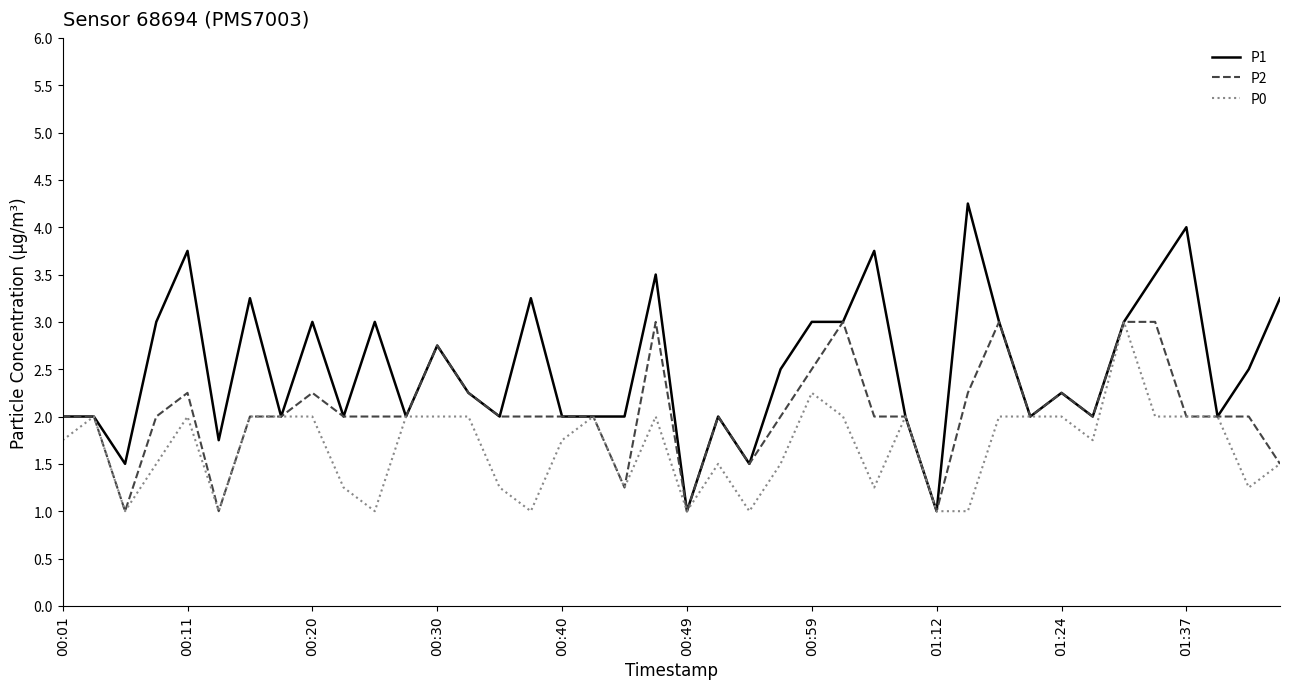

What is the average value of the P0 series?

1.7